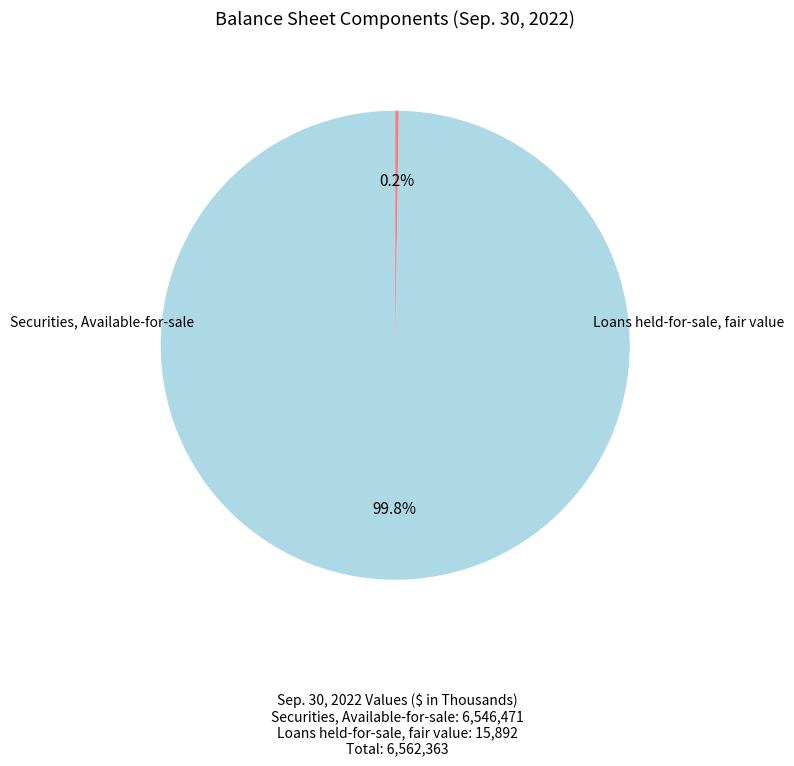

Does any single category account for the majority?

Yes